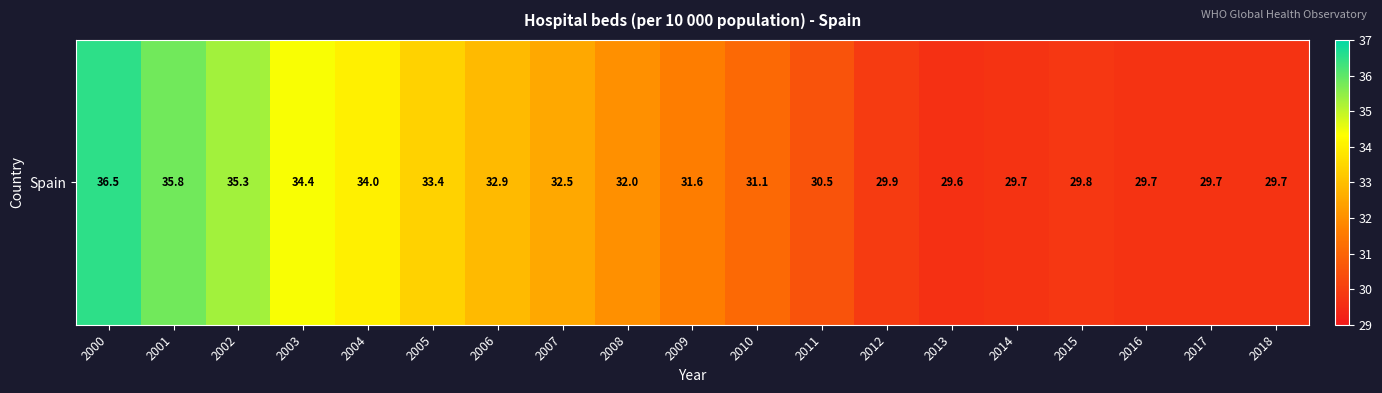

What is the change in value from 2015 to 2017?

-0.1